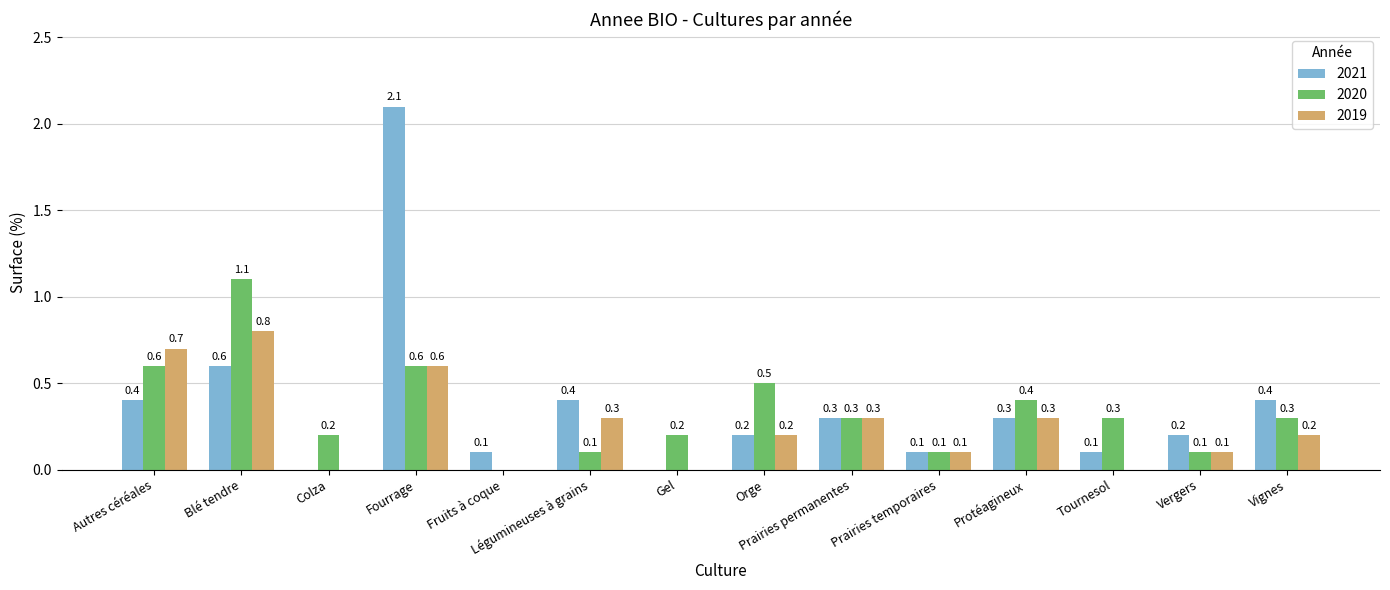

What is the total value across all series at Prairies temporaires?

0.3